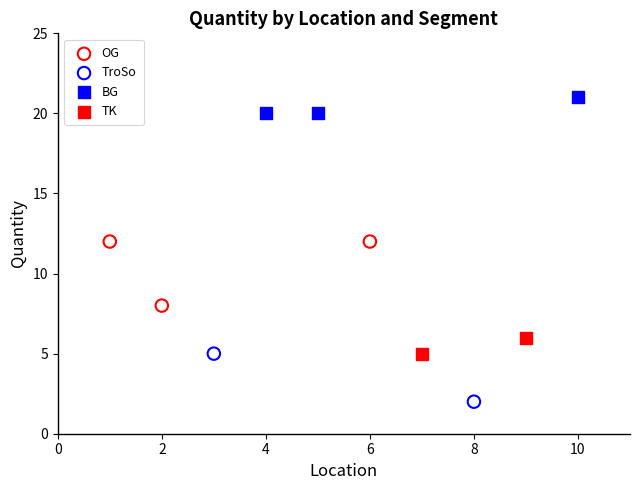

What are all the series names shown in the legend?

OG, TroSo, BG, TK